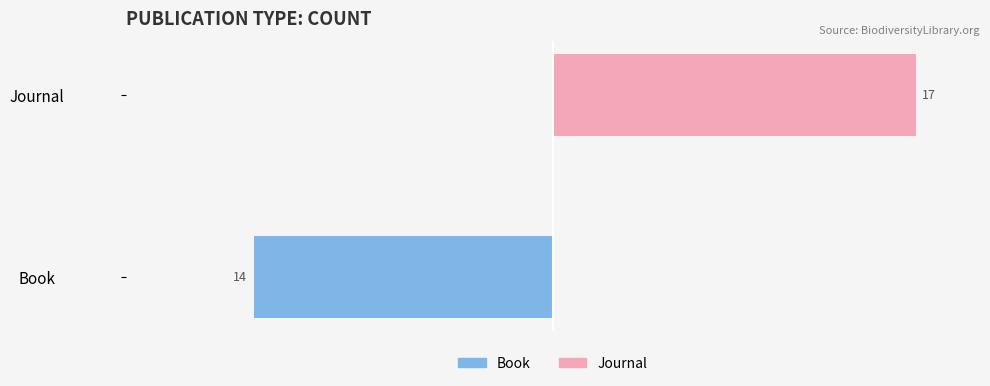

True or false: Book has a value of 0 at Journal.

True